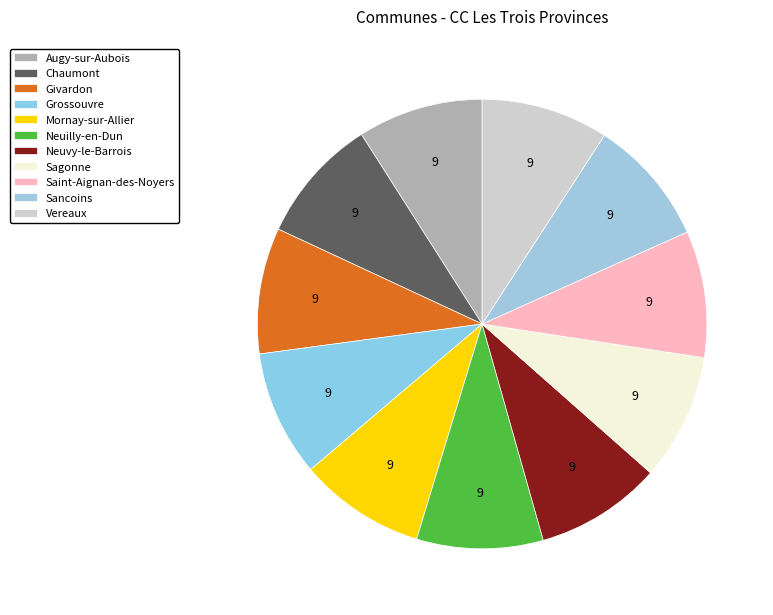

Is Mornay-sur-Allier the majority of the pie?

No